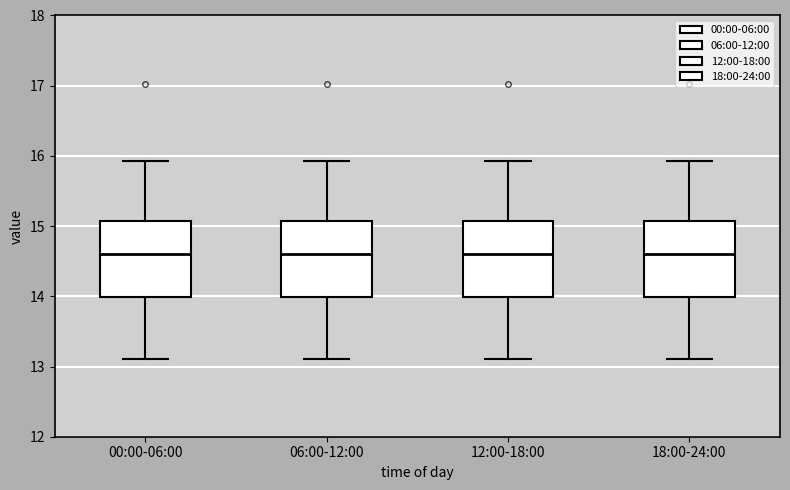

Reading left to right, read every box against the y-axis: the position of its median line, the range the box covers, and the ends of its whiskers. The values are not printed on the chart, so give them approximately, as read against the axis.

00:00-06:00: median 14.6, box 14.0 to 15.1, whiskers 13.1 to 15.9
06:00-12:00: median 14.6, box 14.0 to 15.1, whiskers 13.1 to 15.9
12:00-18:00: median 14.6, box 14.0 to 15.1, whiskers 13.1 to 15.9
18:00-24:00: median 14.6, box 14.0 to 15.1, whiskers 13.1 to 15.9